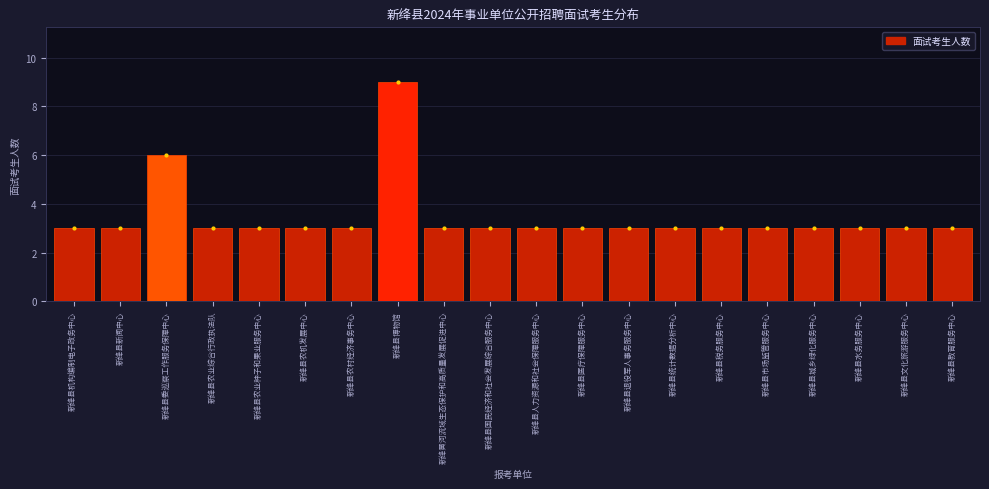

Reading right to left, extract all data points from this chart.

新绛县教育服务中心=3	新绛县文化旅游服务中心=3	新绛县水务服务中心=3	新绛县城乡绿化服务中心=3	新绛县市场监管服务中心=3	新绛县税务服务中心=3	新绛县统计数据分析中心=3	新绛县退役军人事务服务中心=3	新绛县医疗保障服务中心=3	新绛县人力资源和社会保障服务中心=3	新绛县国民经济和社会发展综合服务中心=3	新绛黄河流域生态保护和高质量发展促进中心=3	新绛县博物馆=9	新绛县农村经济事务中心=3	新绛县农机发展中心=3	新绛县农业种子和果业服务中心=3	新绛县农业综合行政执法队=3	新绛县委巡察工作服务保障中心=6	新绛县新闻中心=3	新绛县机构编制电子政务中心=3